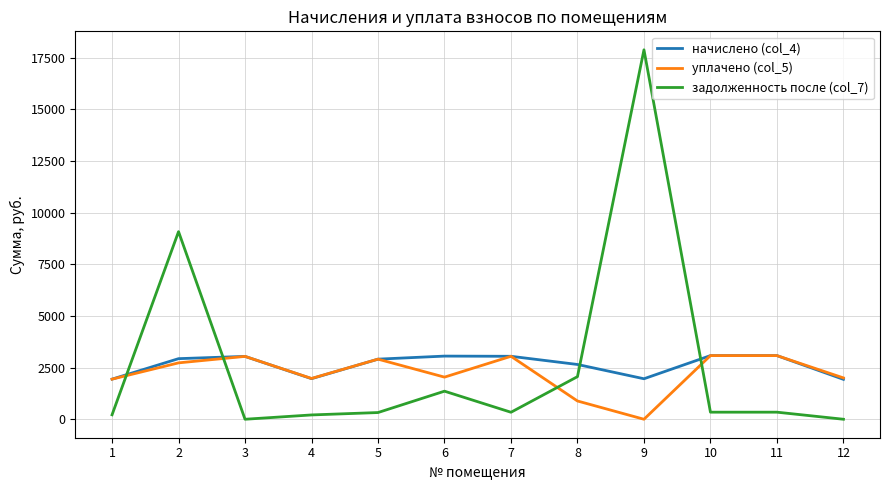

How many categories are shown in the chart?

12